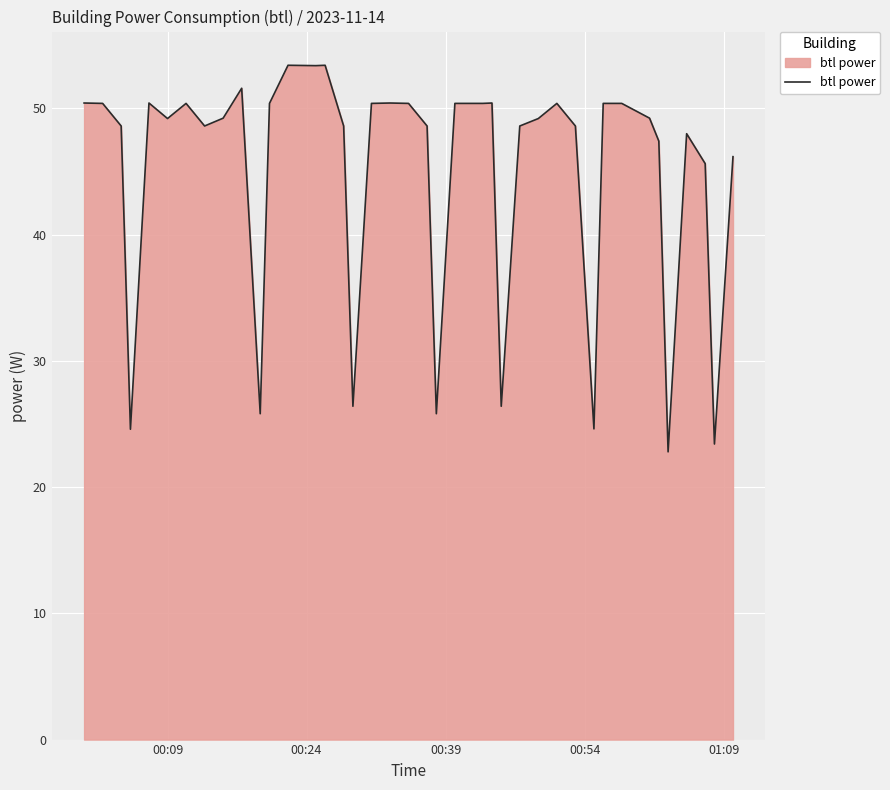

What is the smallest value displayed?

22.8